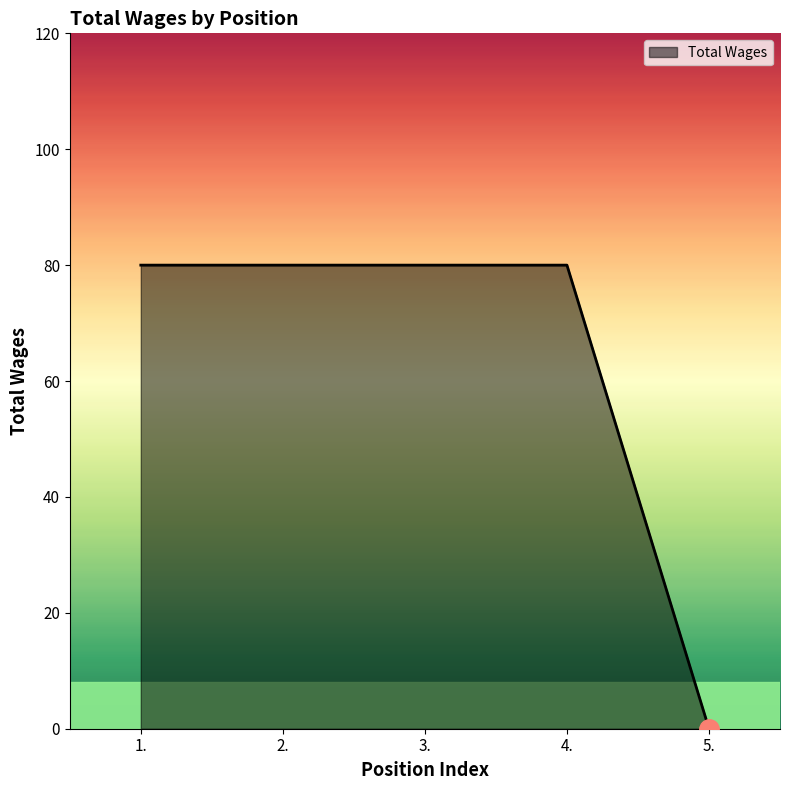

What is the ratio of the value at 1. to the value at 3.?

1.0